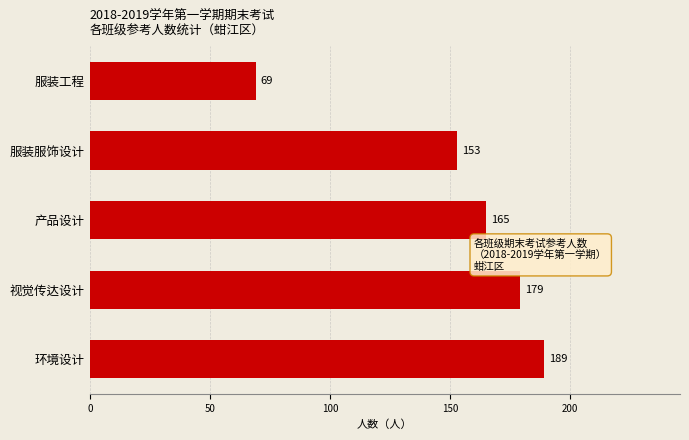

Which has a higher value, 产品设计 or 服装服饰设计?

产品设计